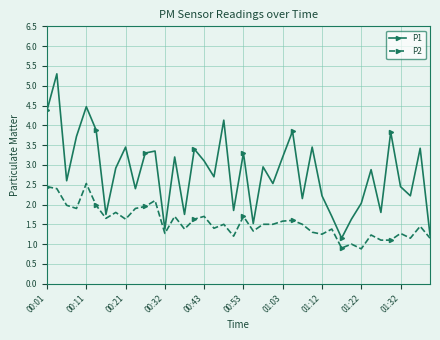

List the series in order of their peak value, highest first.

P1, P2